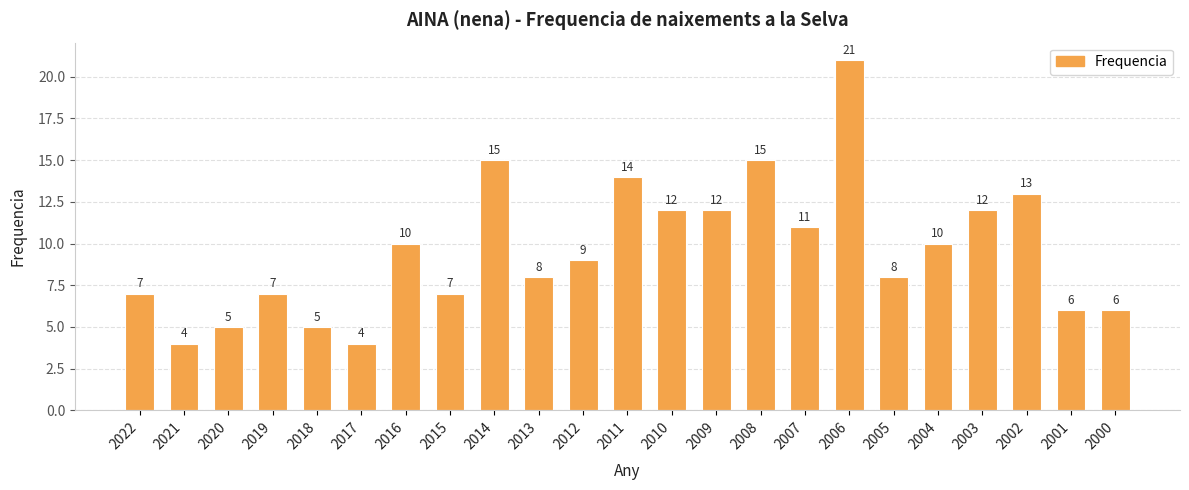

What is the value of the 4th bar from the left?

7